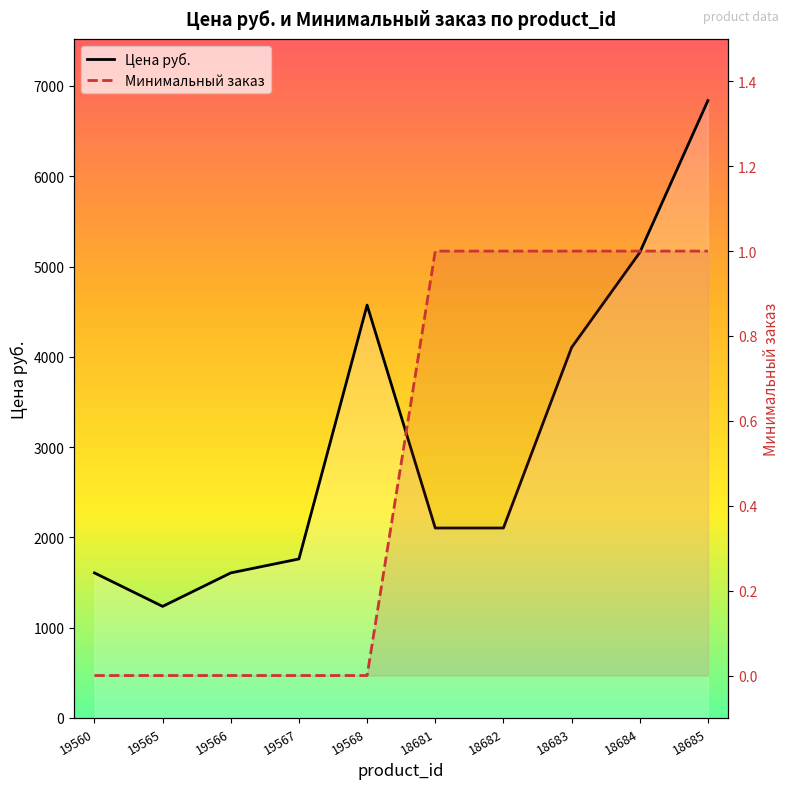

True or false: Цена руб. and Минимальный заказ cross at least once.

False